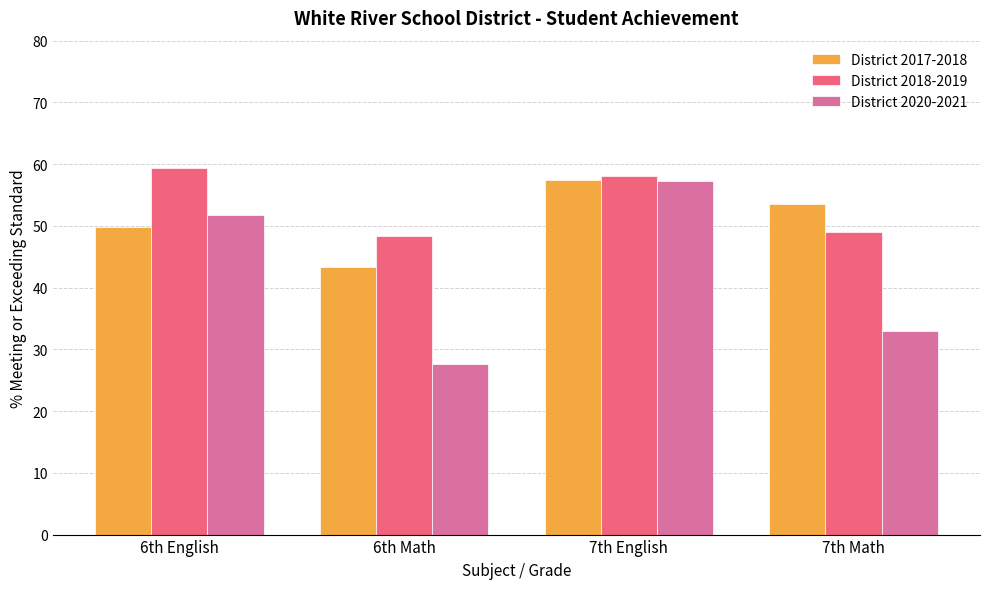

Where does the District 2018-2019 series first go above 58?

6th English